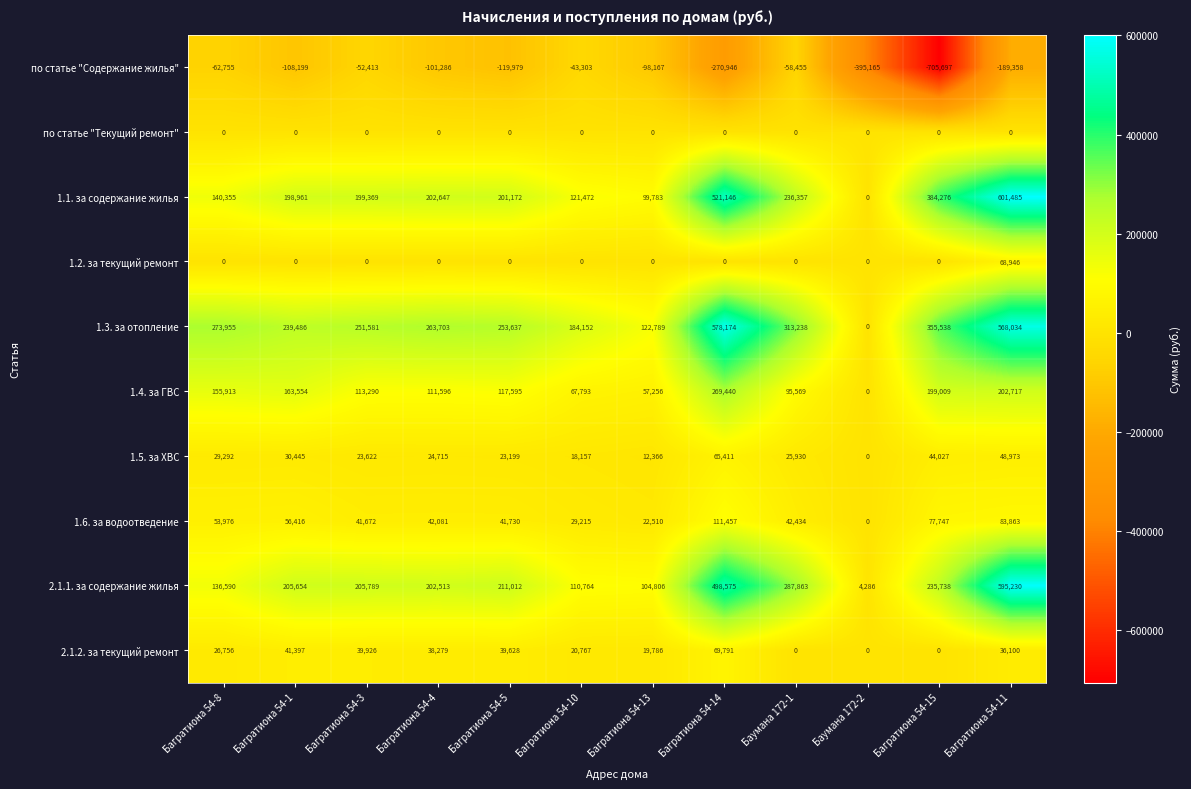

How many values in 1.3. за отопление are above zero?

11